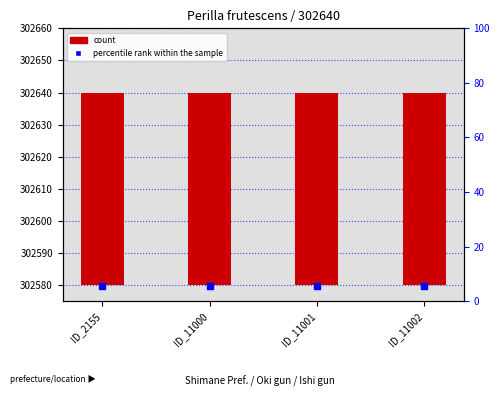

Which series has the largest total across all categories?

count